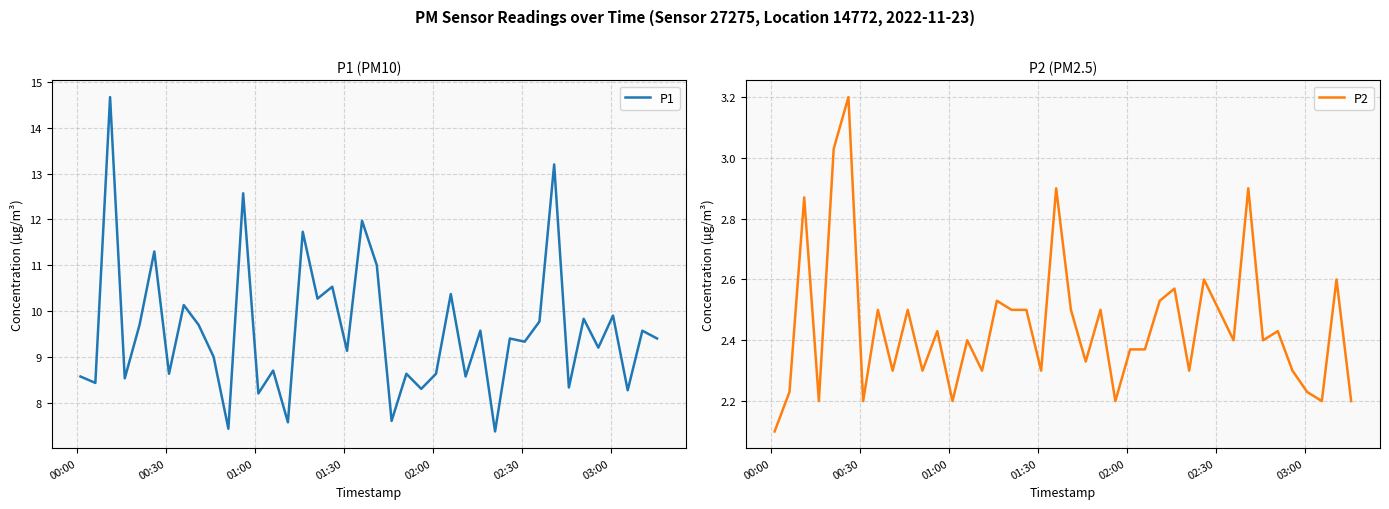

List the series in order of their overall mean, lowest first.

P2, P1